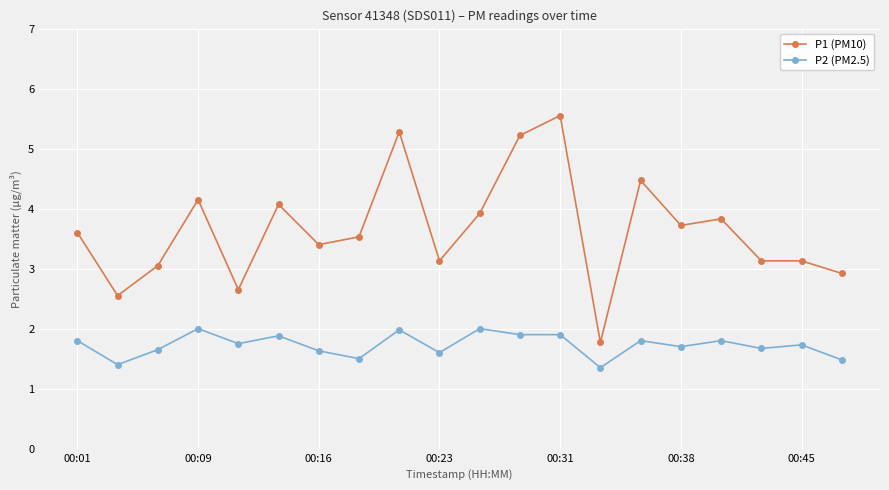

What is the smallest value displayed?

1.4